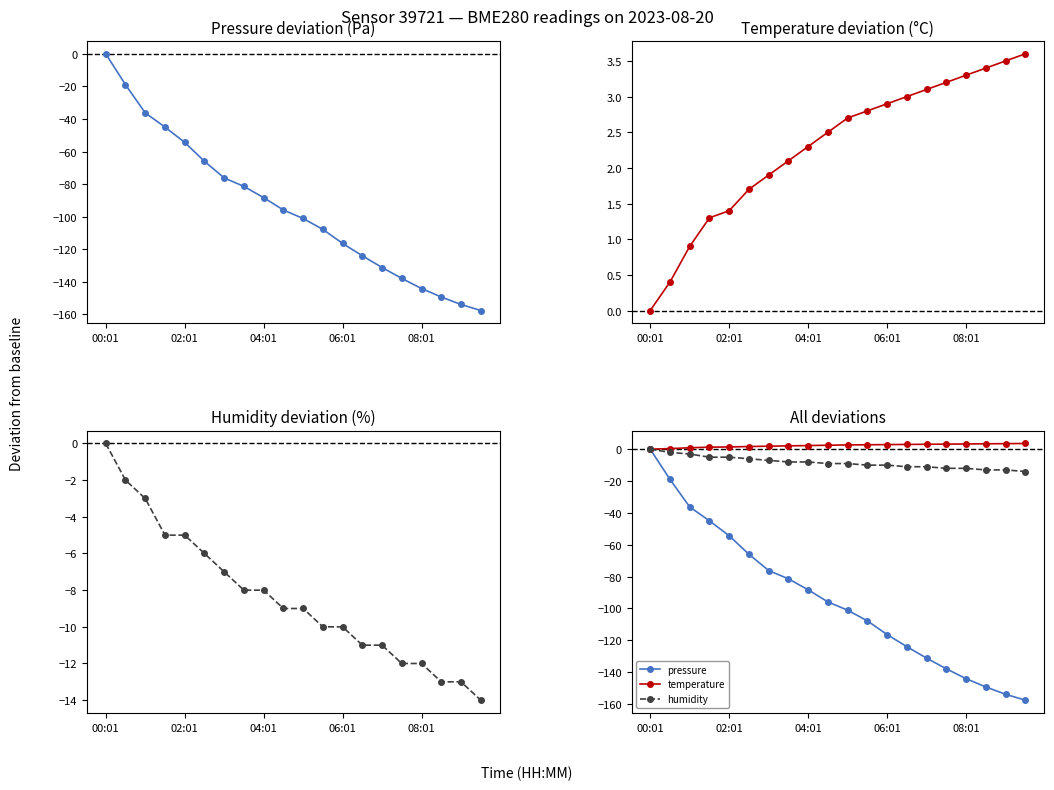

True or false: pressure and temperature intersect in this chart.

False